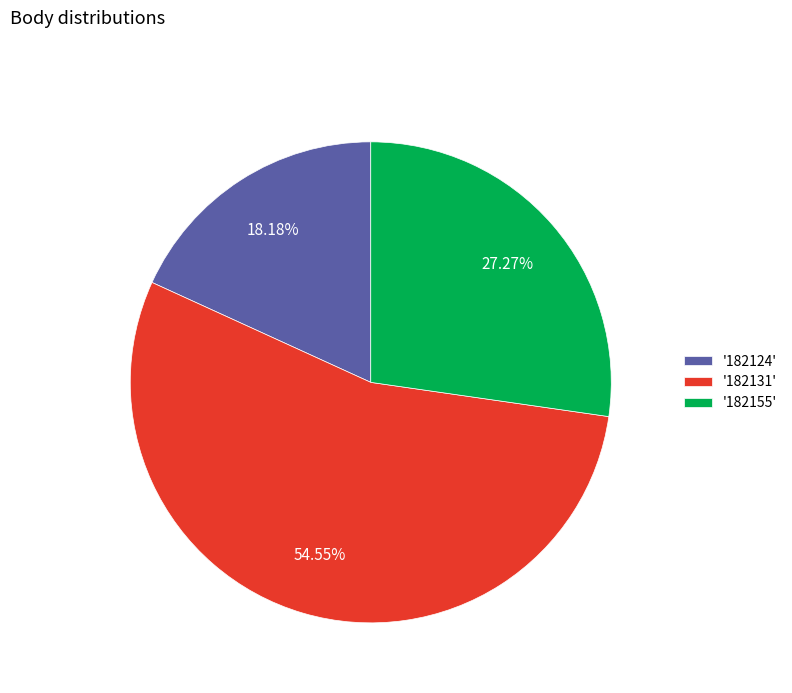

Which category has the smallest portion of the pie?

'182124'